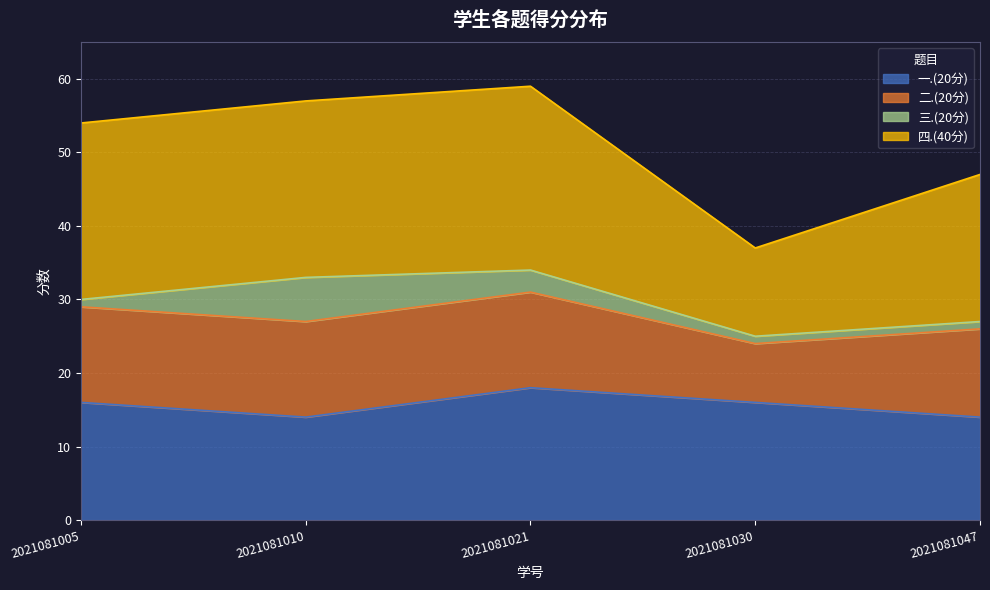

What is the value of the 二.(20分) point at the 3rd from the left?

13